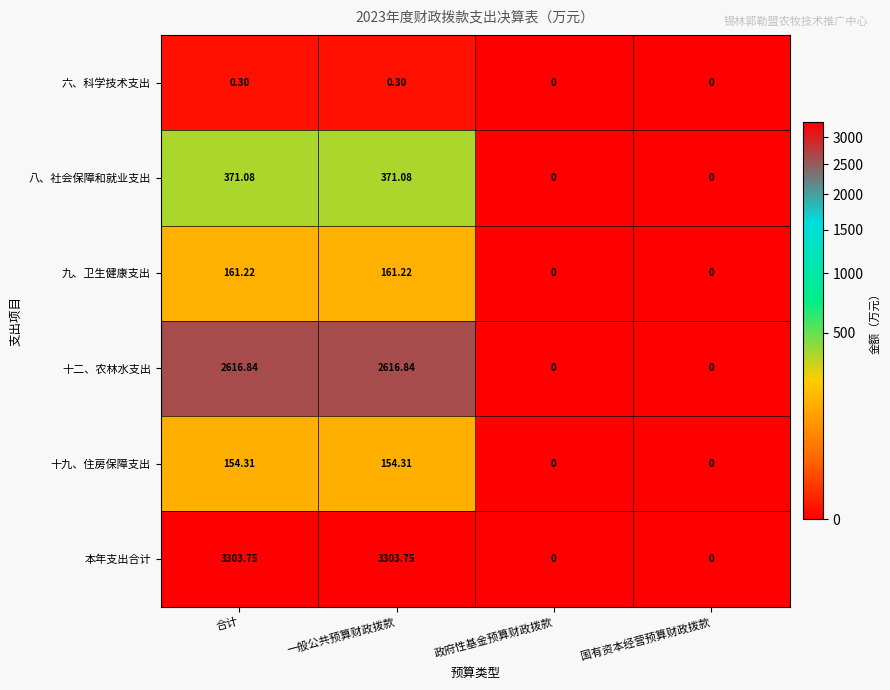

Where does the 本年支出合计 series first go above 3303?

合计